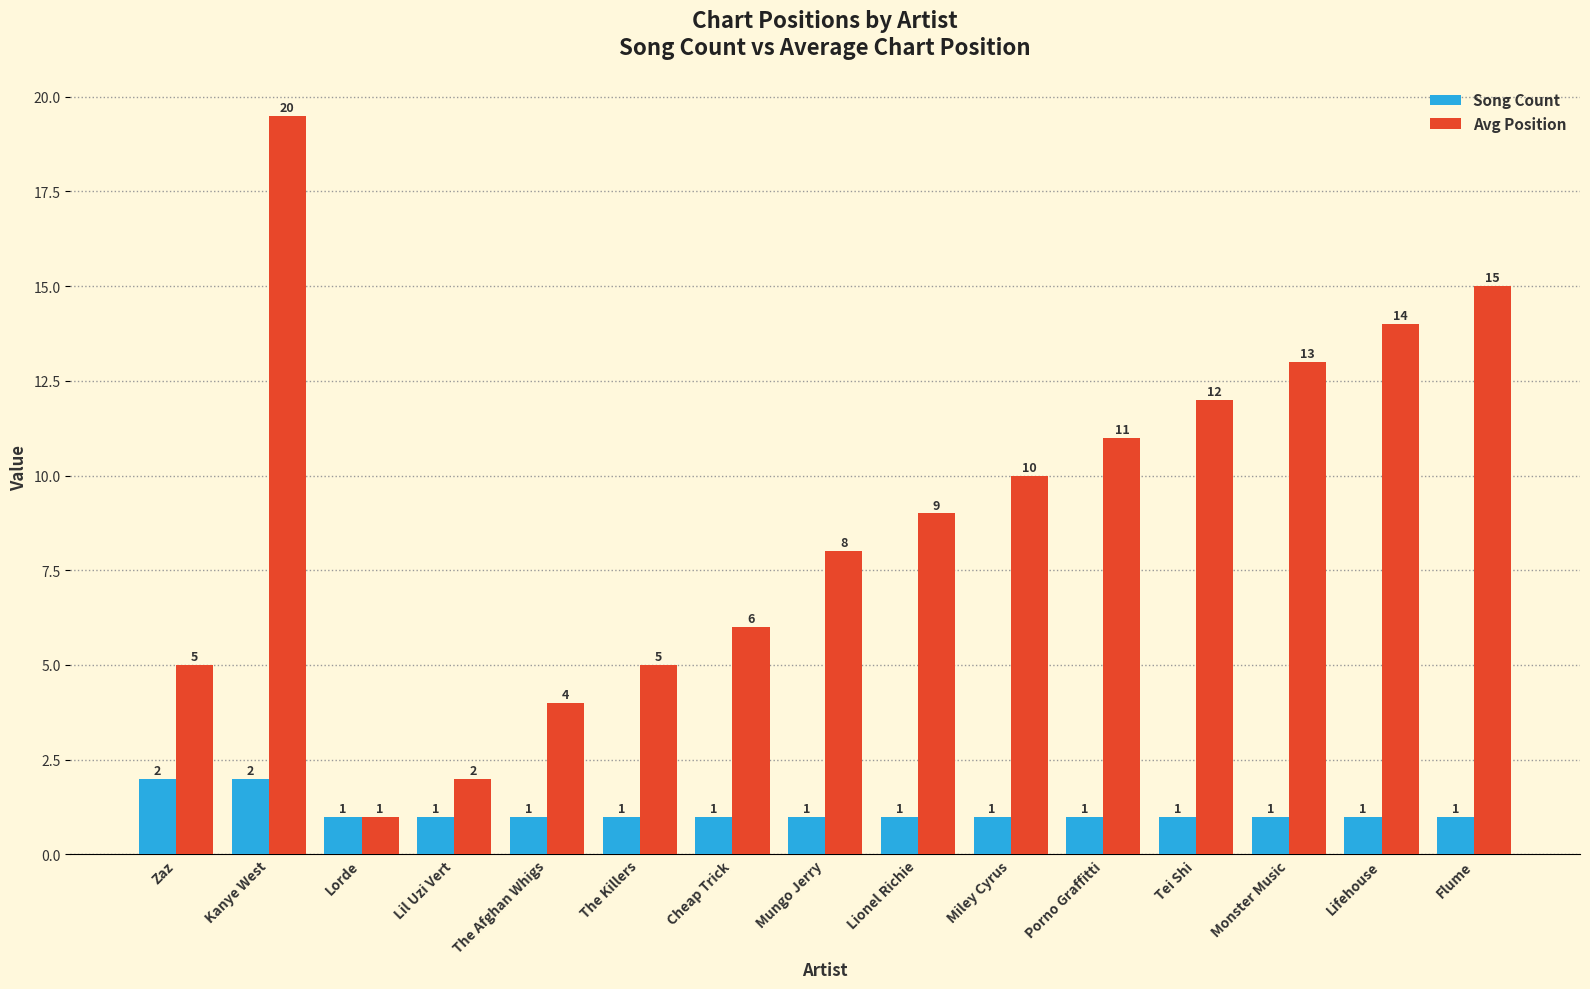

Is it true that Song Count equals 2.0 at Zaz?

True